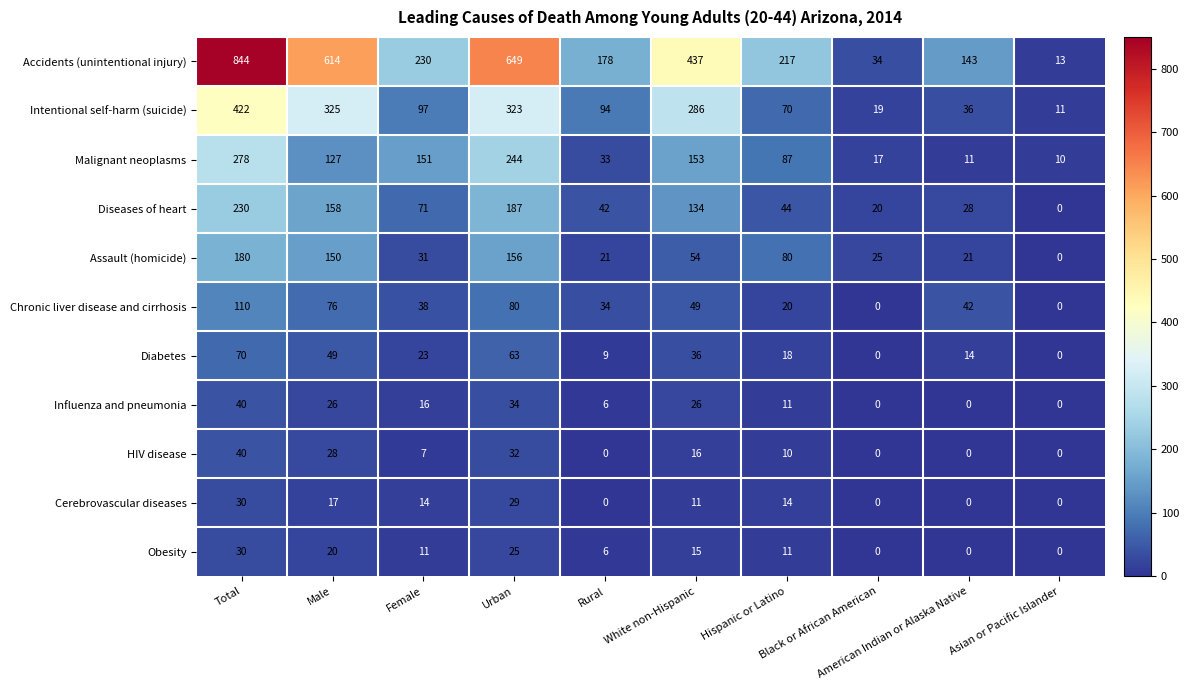

What is the greatest value displayed?

844